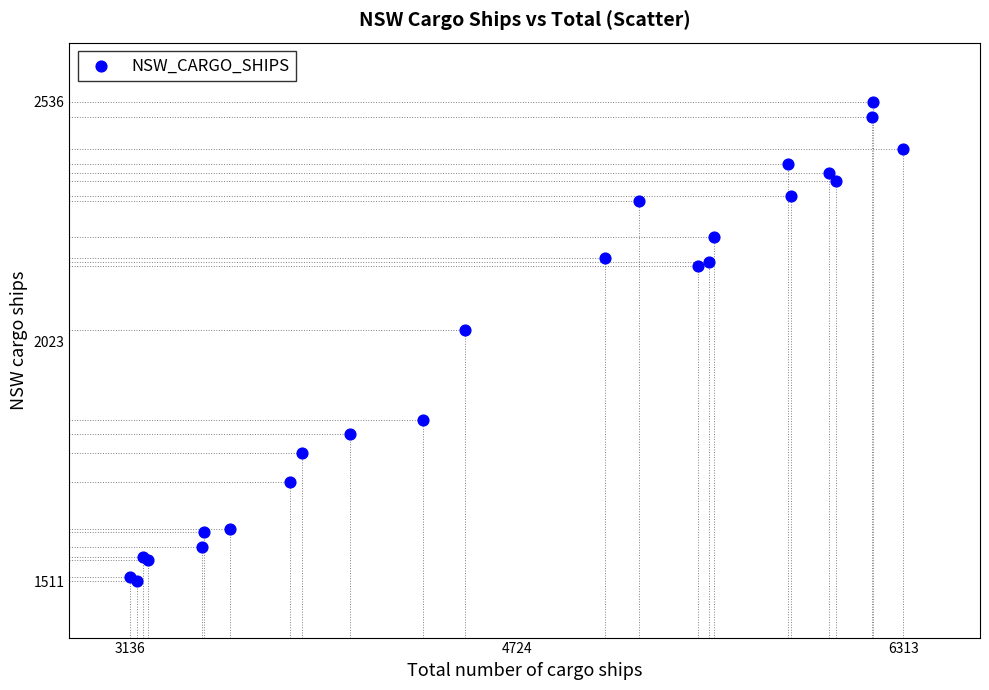

What Y value in the scatter plot is closest to 2023?

2048